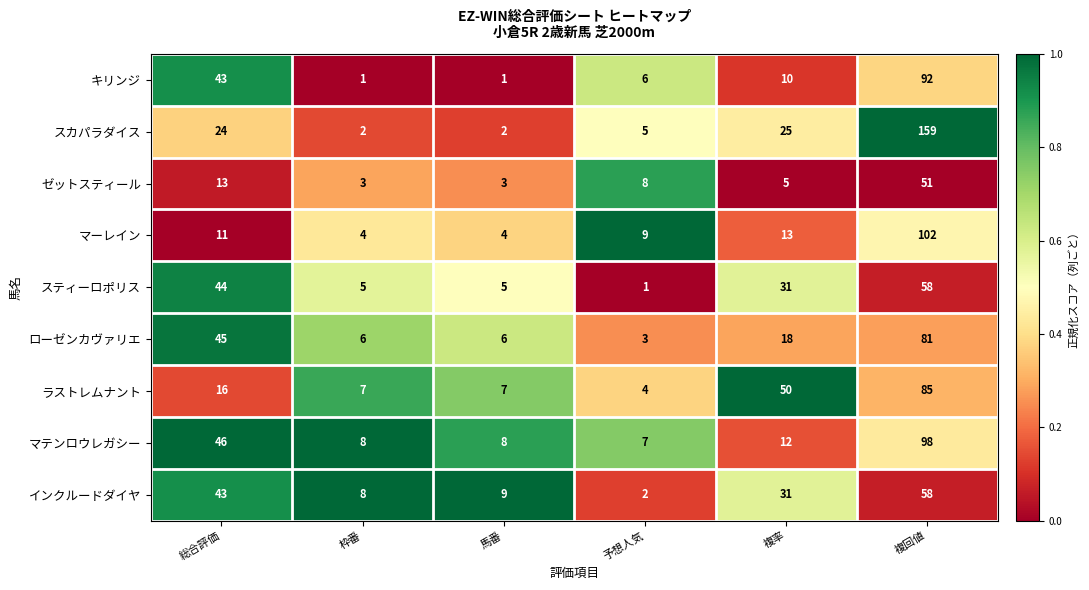

Which series has the largest total across all categories?

スカパラダイス